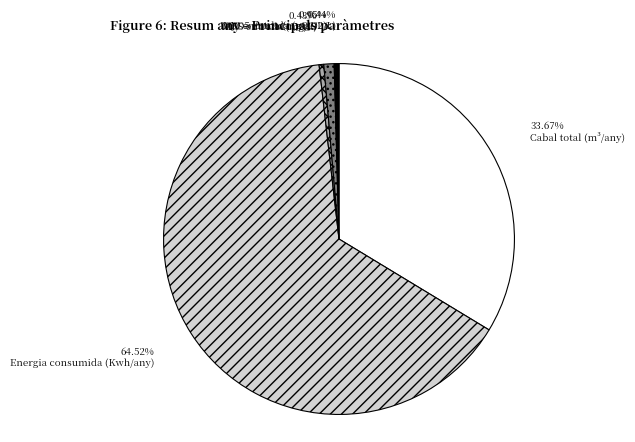

Is there a majority slice in this chart?

Yes